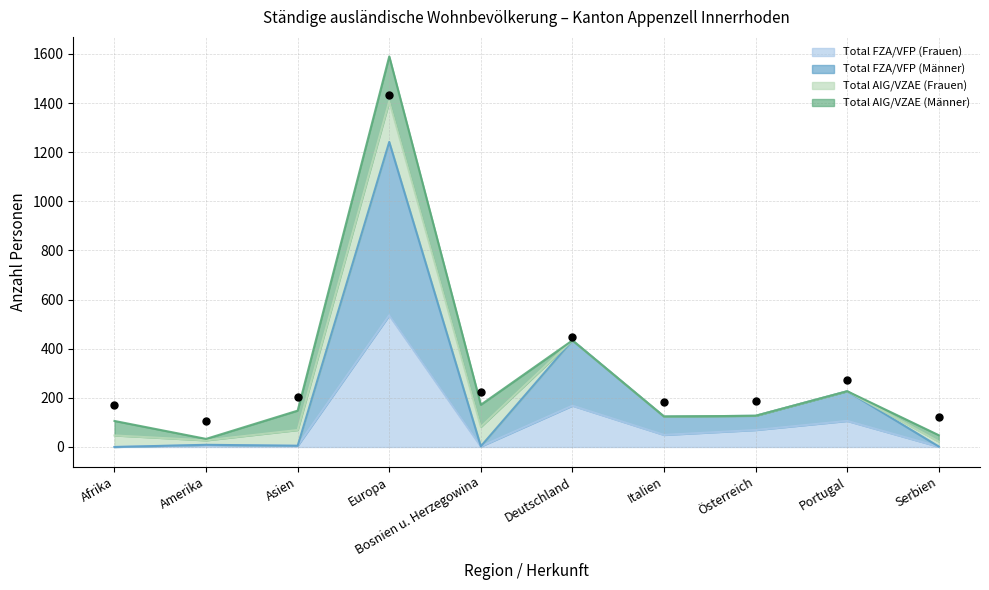

At how many categories does at least one series exceed 1047?

1